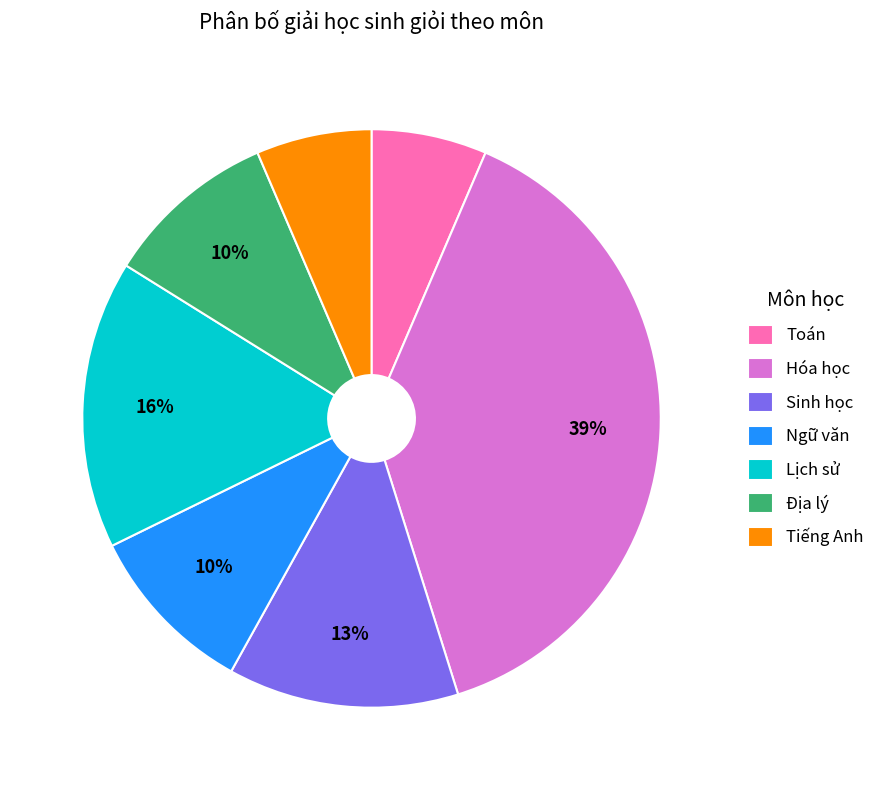

To the nearest percent, what percentage of the pie is Ngữ văn?

10%